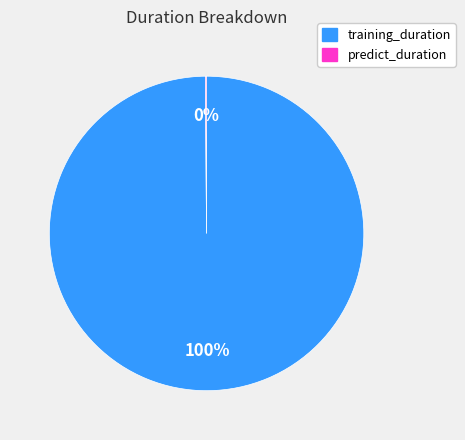

To the nearest percent, what is the average slice percentage?

50%